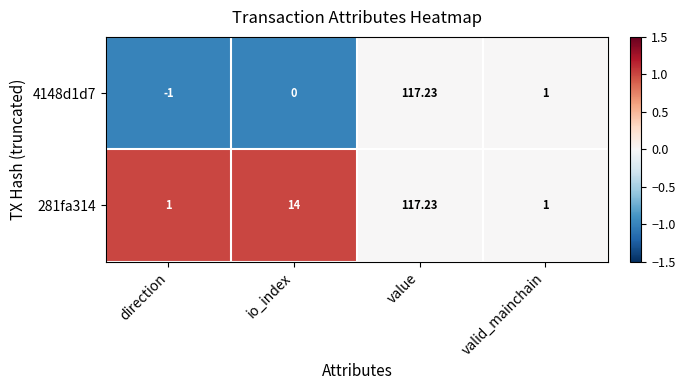

What is the minimum value shown in the chart?

-1.0